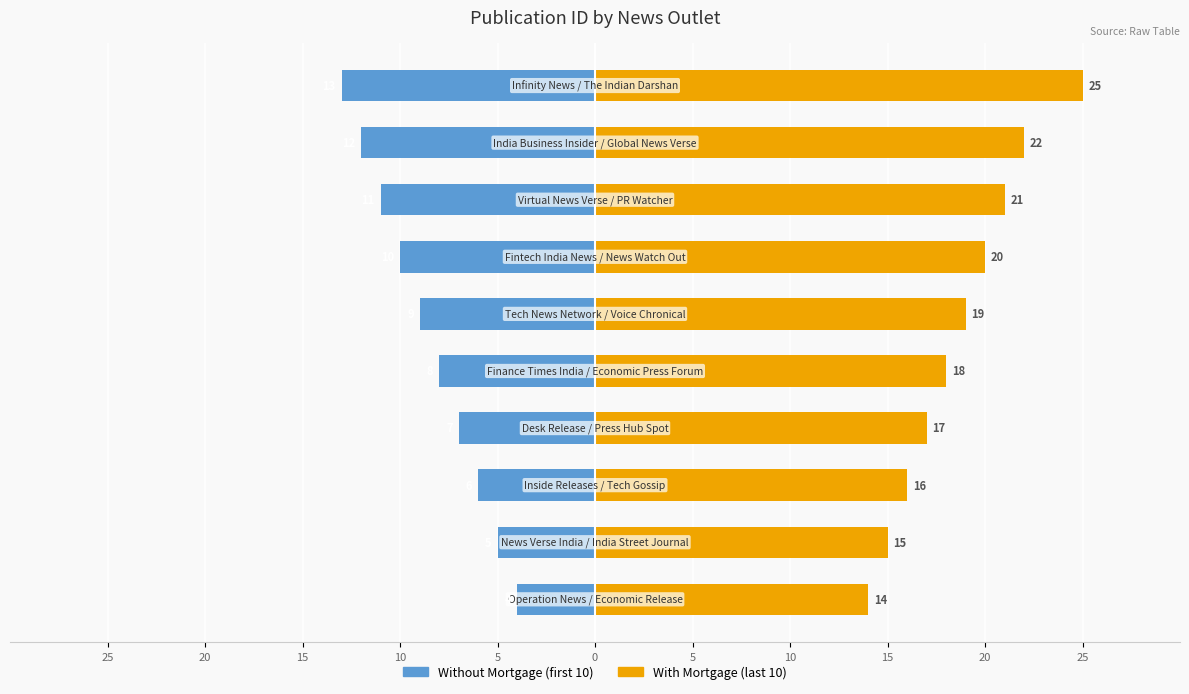

Reading left to right, list all the values displayed in this chart.

Without Mortgage: -4	-5	-6	-7	-8	-9	-10	-11	-12	-13
With Mortgage: 14	15	16	17	18	19	20	21	22	25